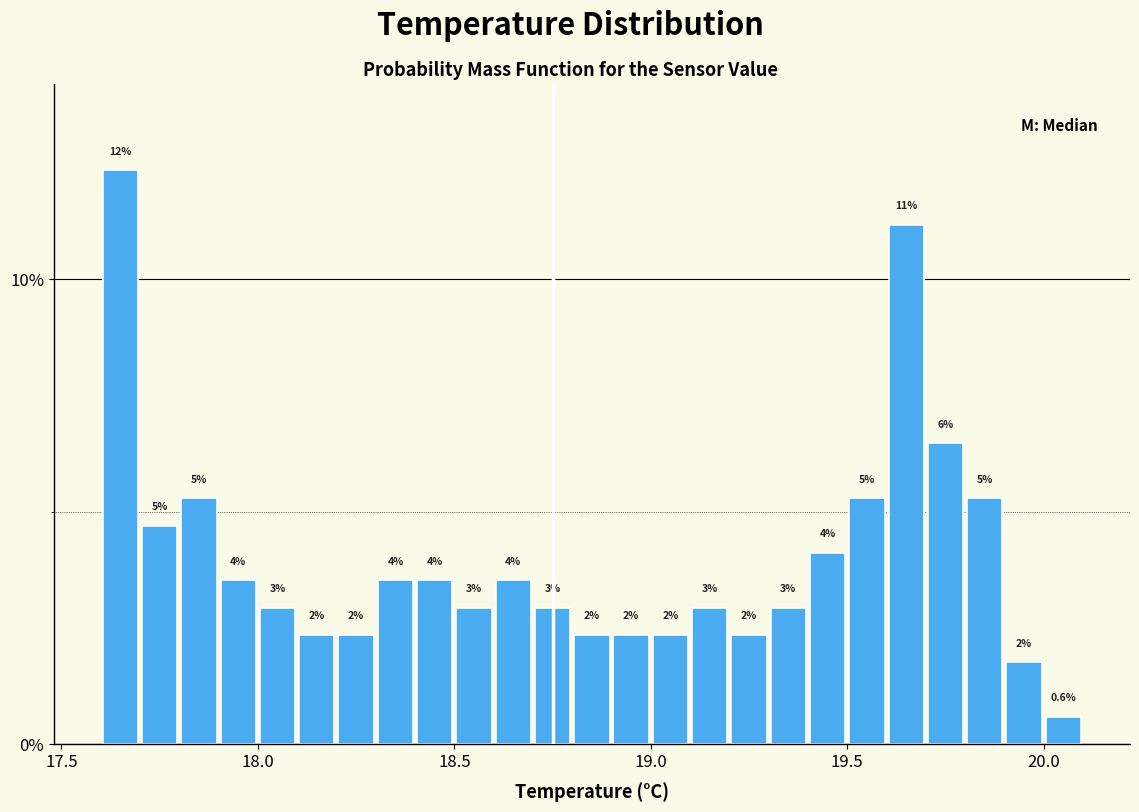

Read against the x-axis, roughly where is the centre of the tallest bar?

17.65